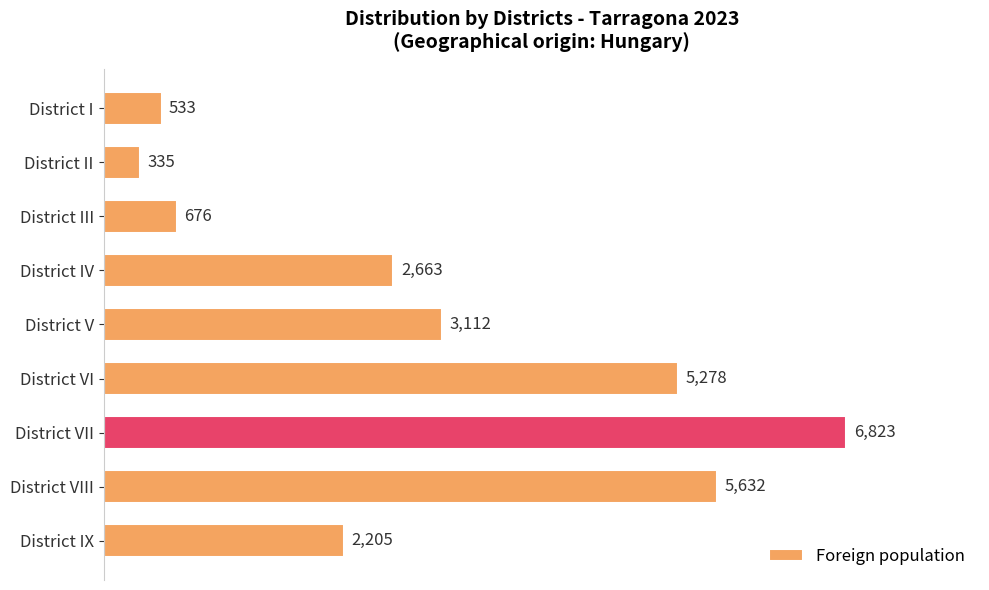

Rank the categories by value from highest to lowest.

District VII, District VIII, District VI, District V, District IV, District IX, District III, District I, District II